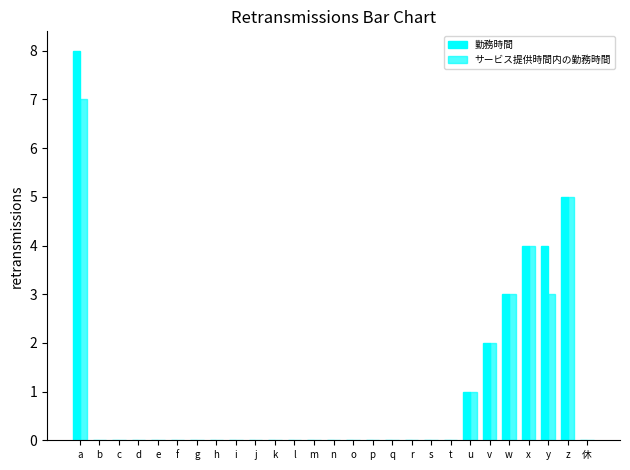

Count the 勤務時間 values in the range 0 to 1.

21